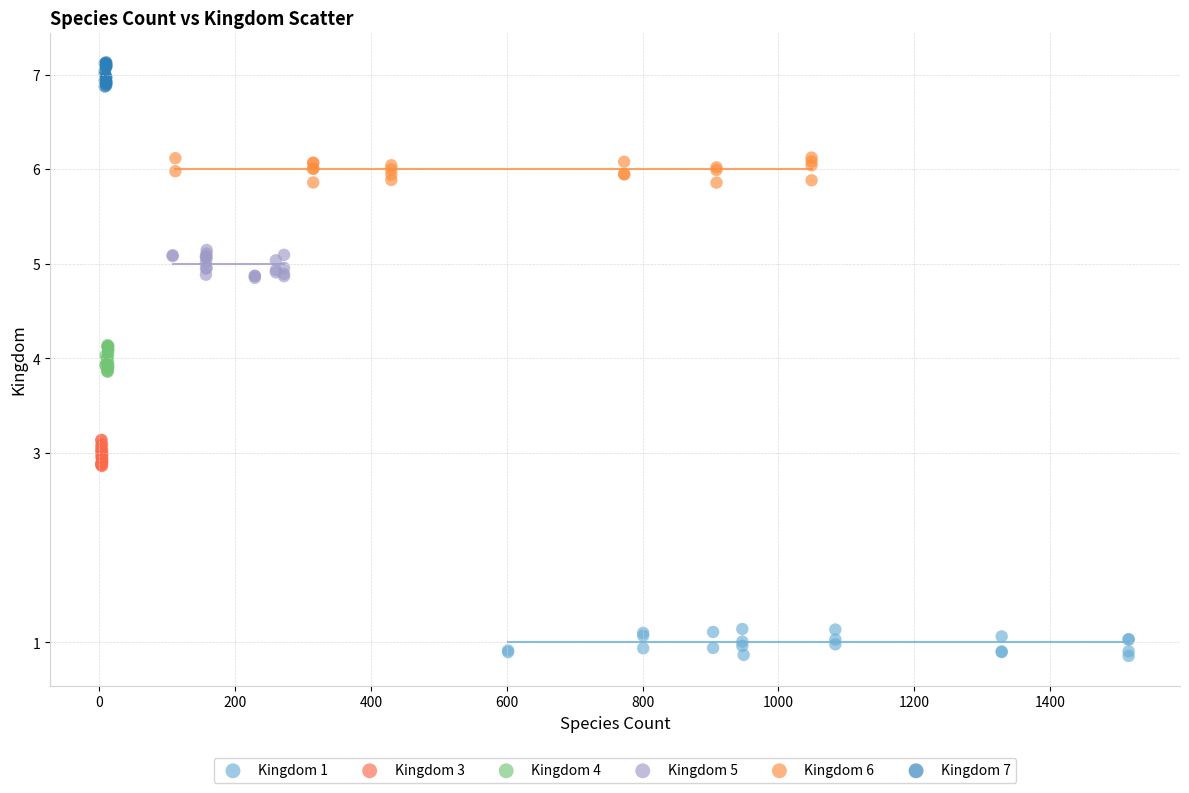

Which series reaches the minimum Y coordinate?

Kingdom 1